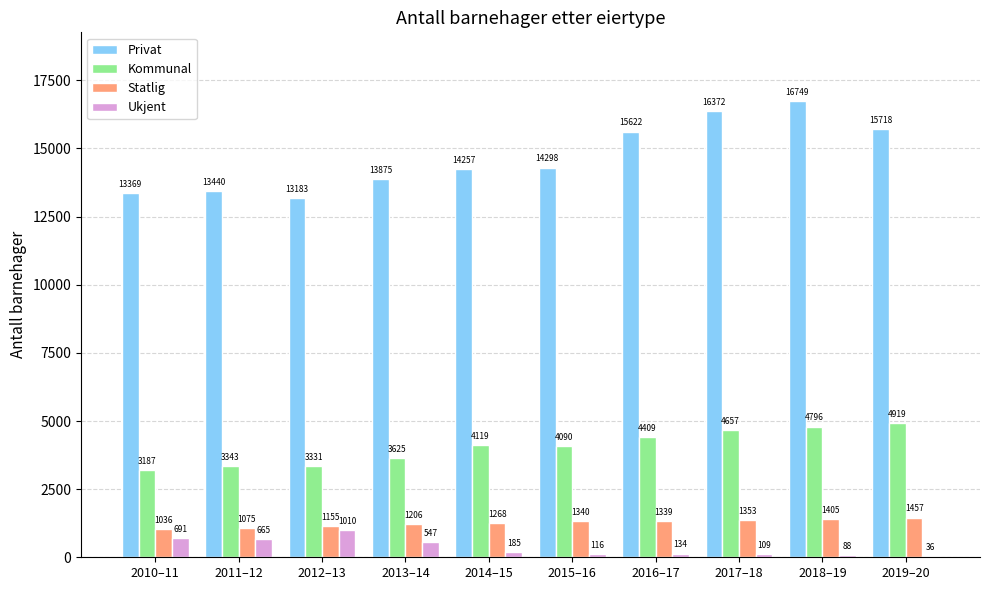

The value of Privat at 2014–15 is 14257. True or false?

True